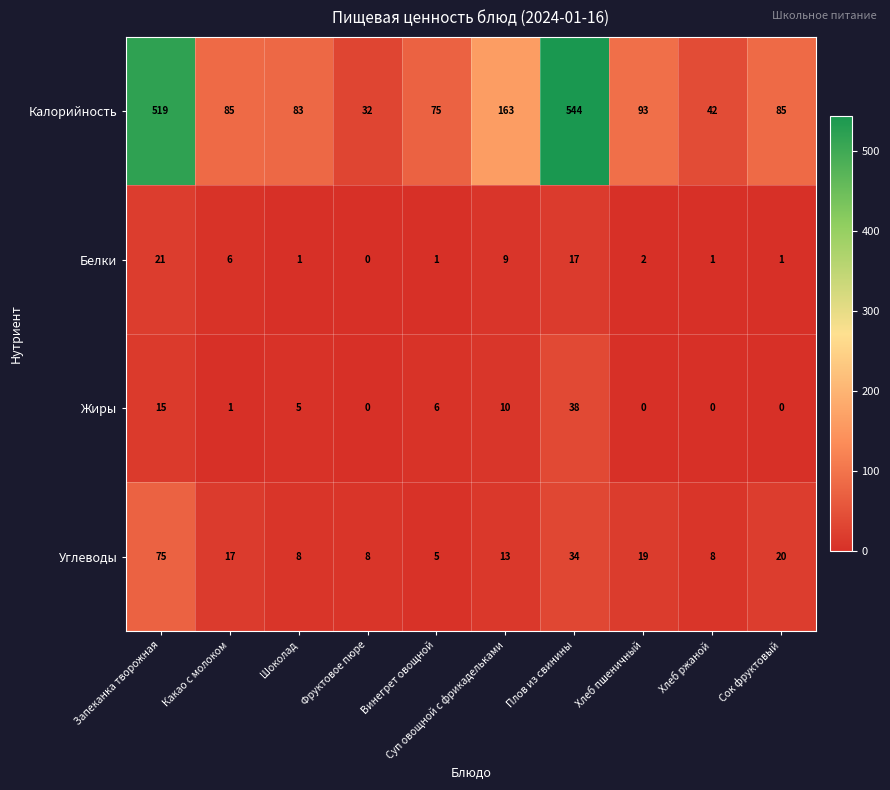

At Винегрет овощной, list the series in order from largest to smallest.

Калорийность, Жиры, Углеводы, Белки